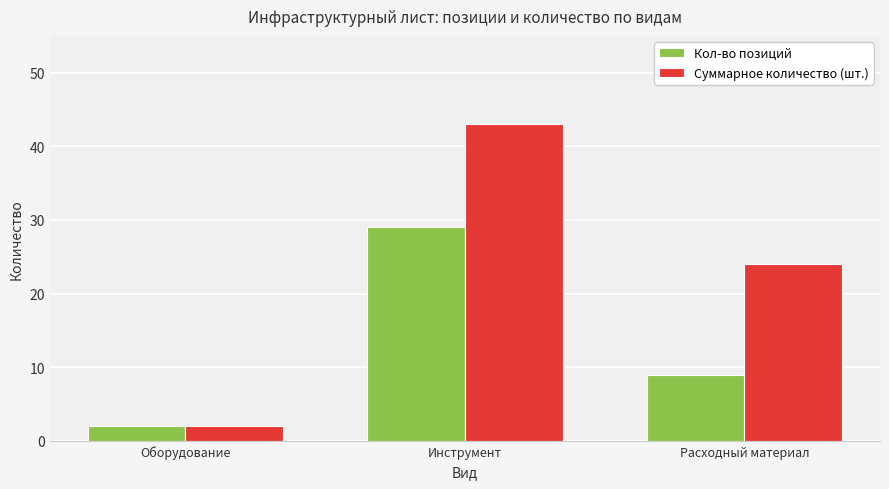

Which series changed the most between Оборудование and Расходный материал?

Суммарное количество (шт.)